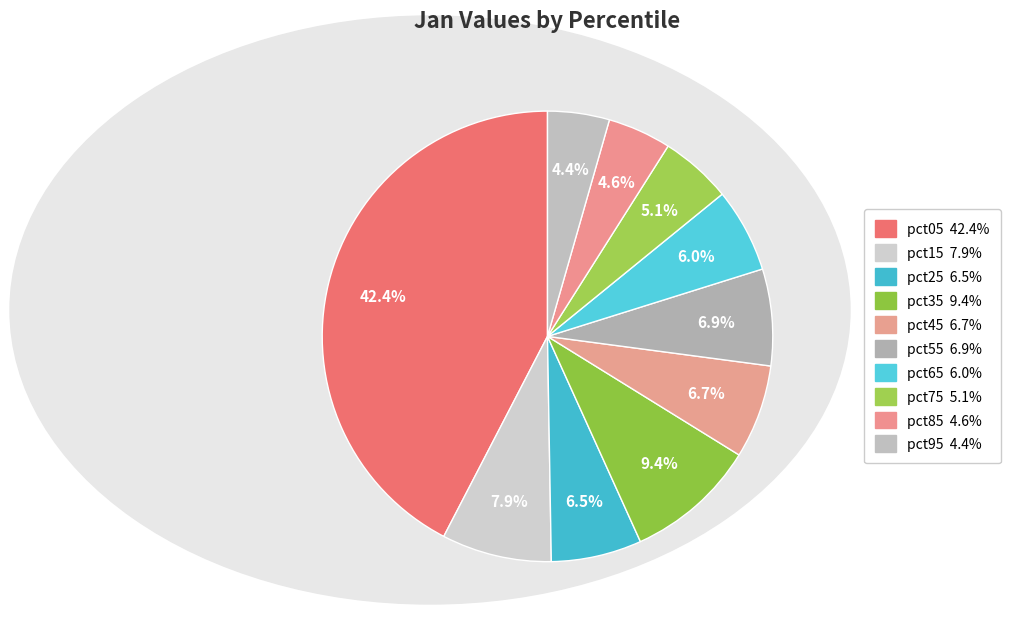

To the nearest percent, what is the difference between the pct75 and pct45 slice percentages?

2%